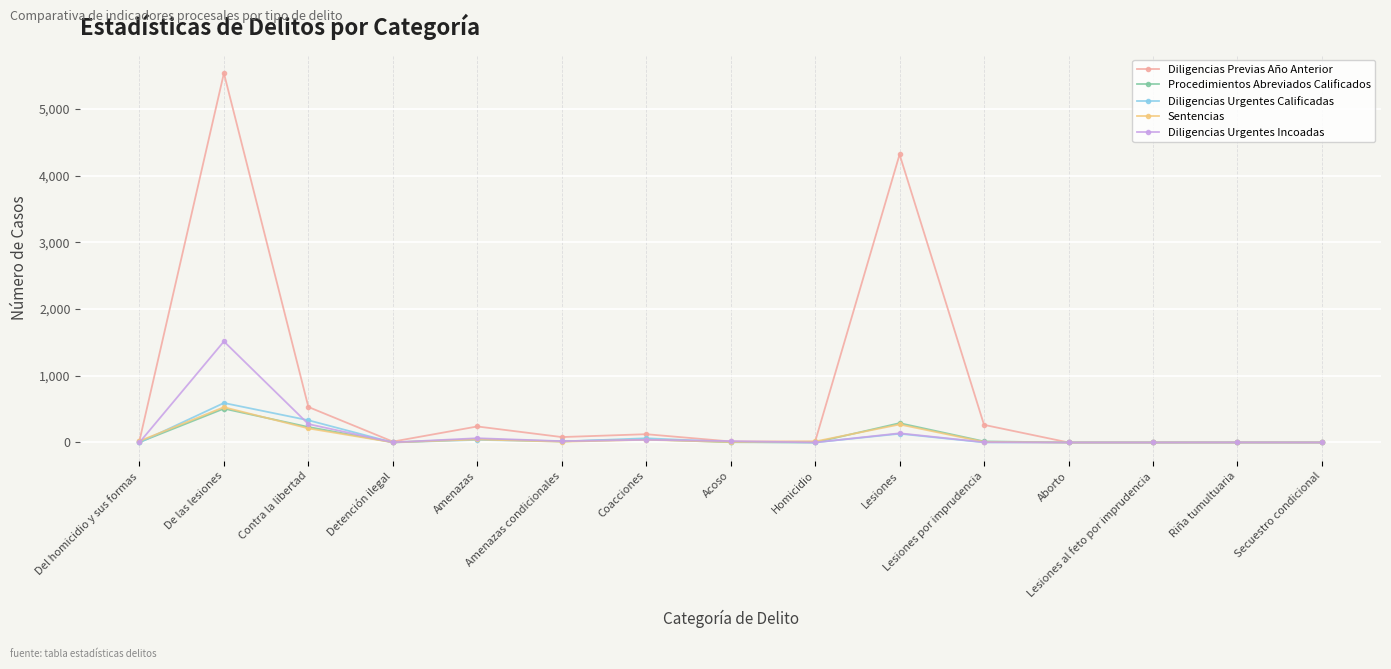

How many lines are shown in the chart?

5